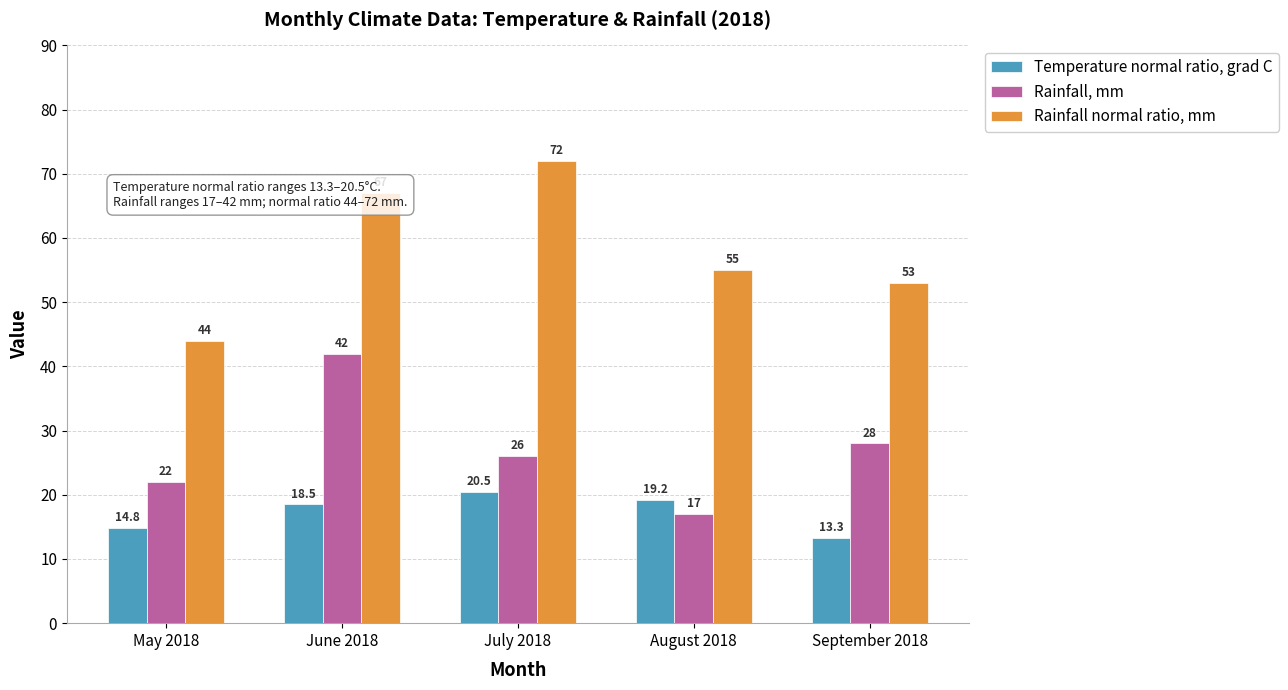

Rank the series by their maximum value, from lowest to highest.

Temperature normal ratio, grad C, Rainfall, mm, Rainfall normal ratio, mm